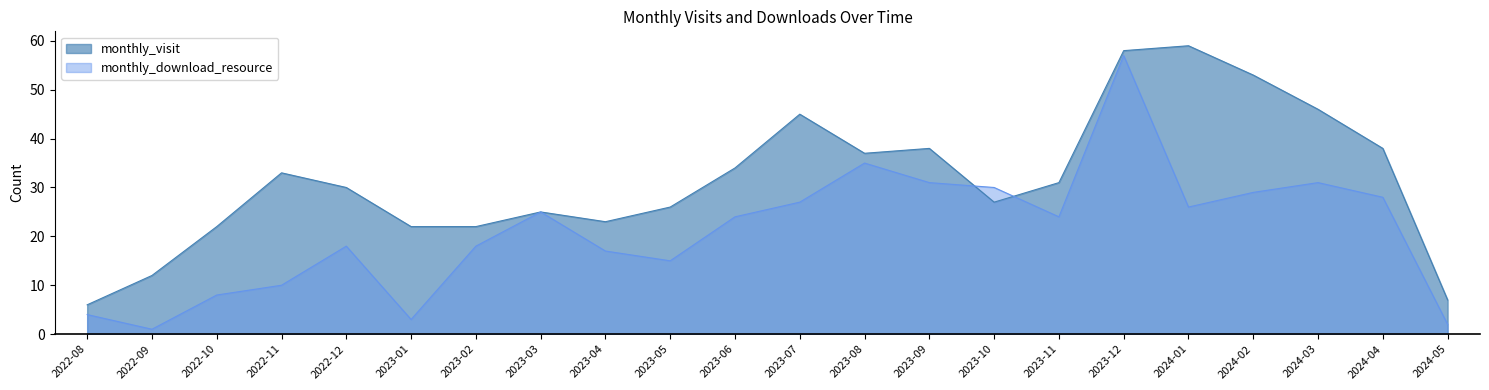

True or false: monthly_visit and monthly_download_resource intersect in this chart.

True